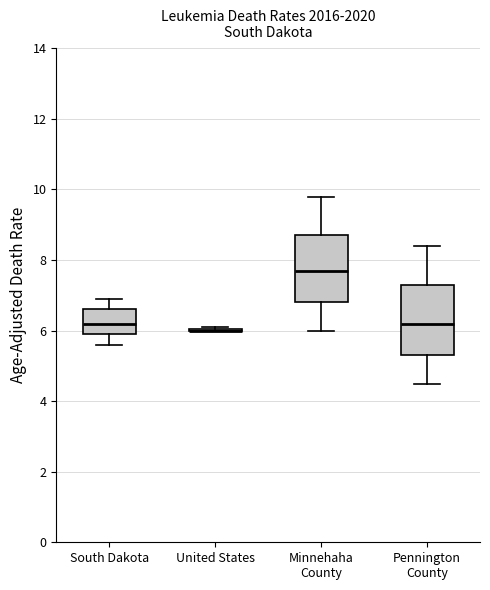

Where does the upper whisker of the box for Pennington County end on the y-axis? The values are not printed on the chart, so give them approximately, as read against the axis.

8.4